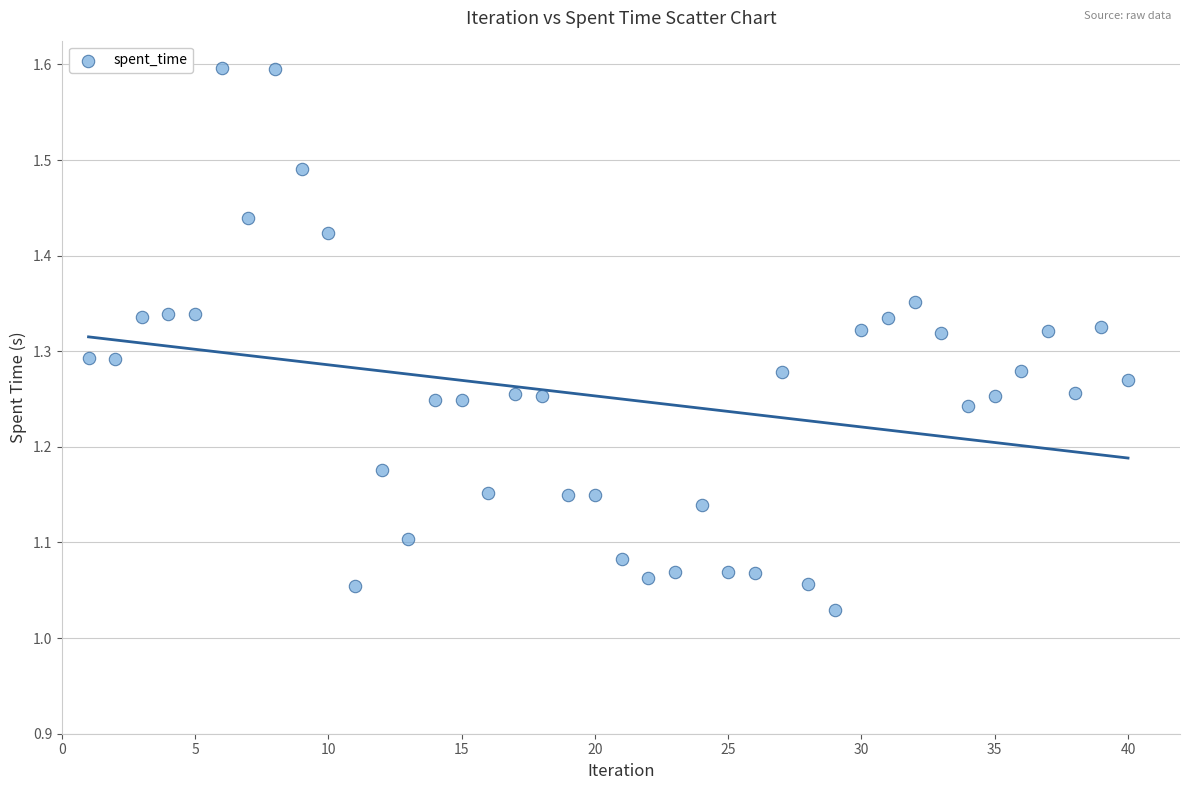

What is the range of Y values (max minus min)?

0.6